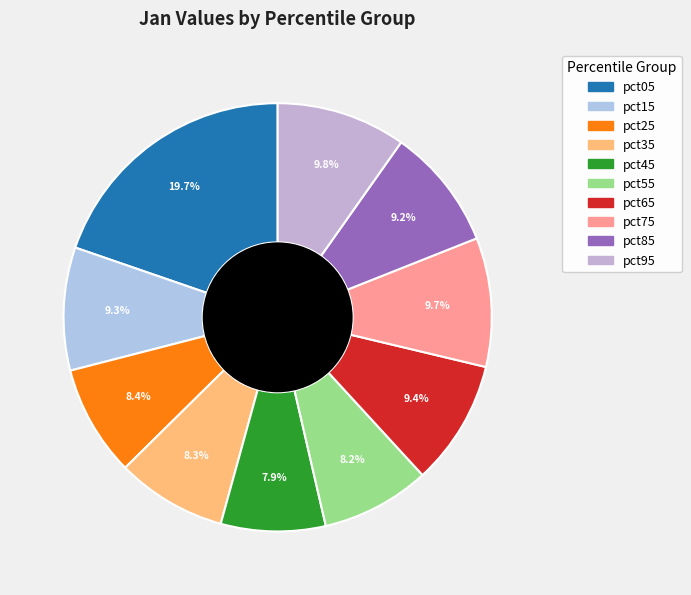

To the nearest percent, what is the difference between the largest and smallest slice percentages?

12%